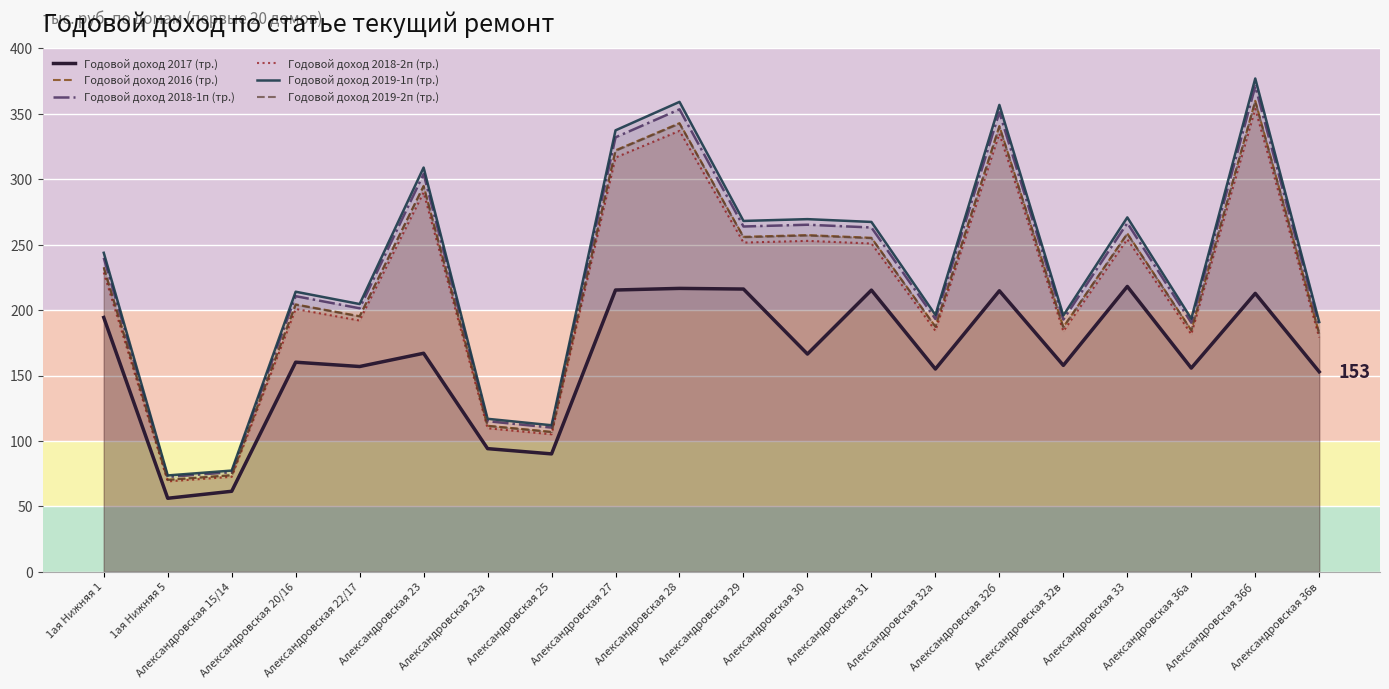

How many values in the Годовой доход 2018-1п (тр.) series exceed 239?

10